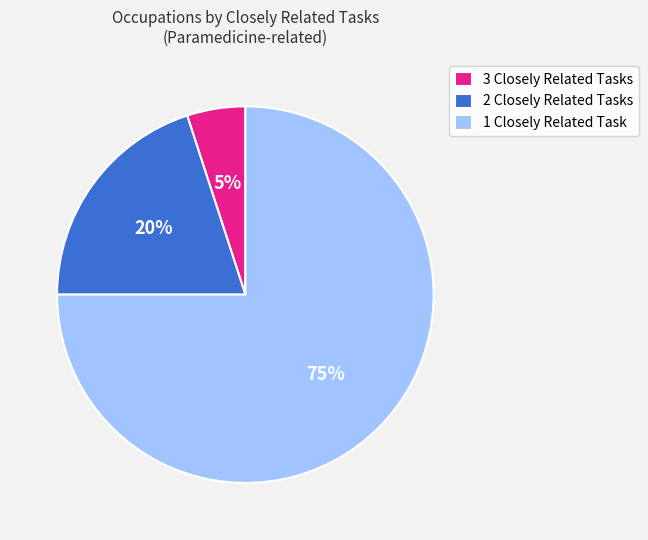

To the nearest percent, what portion does 1 Closely Related Task represent?

75%